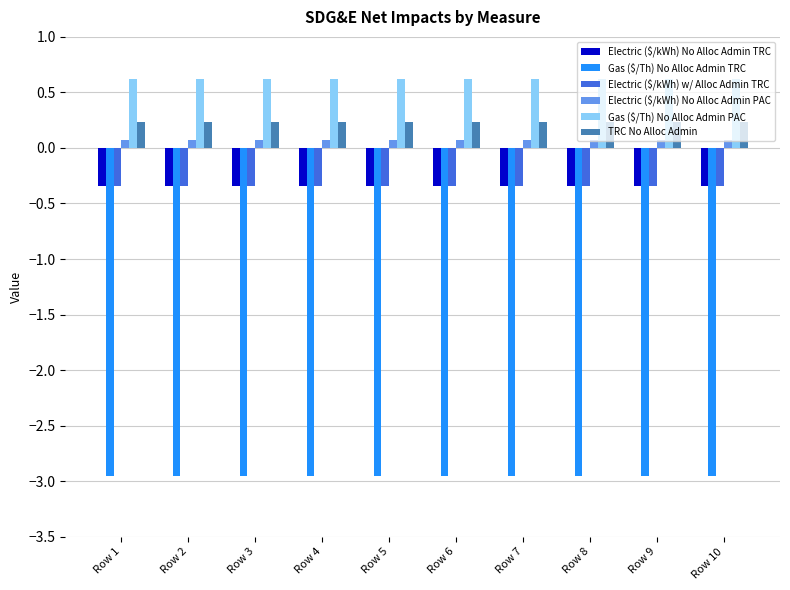

Count the Gas ($/Th) No Alloc Admin PAC values in the range 0 to 1.

10